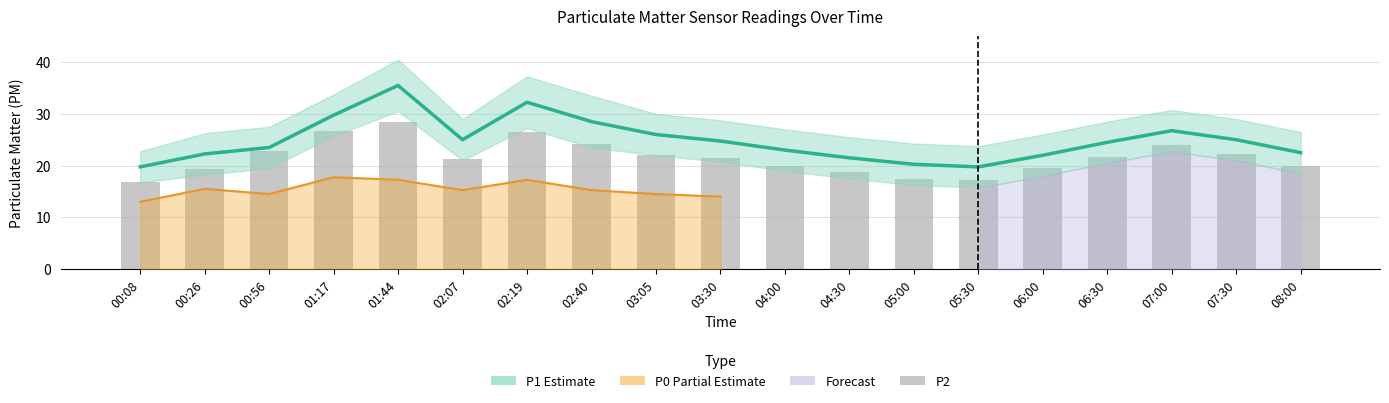

At which category is the sum across all series the highest?

01:44